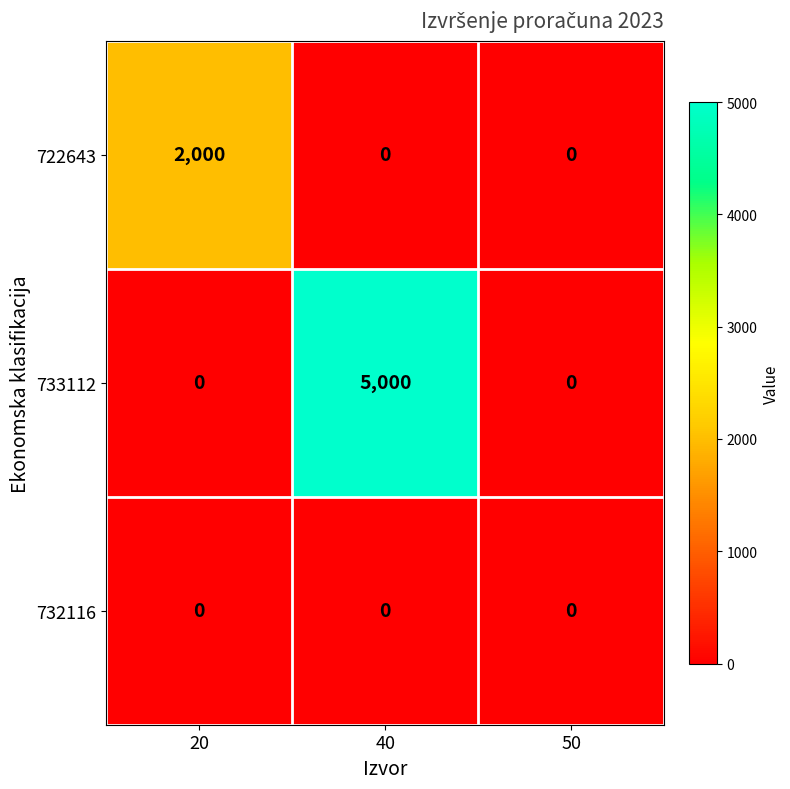

Reading left to right, what are all the values shown in this chart?

722643: 2000	0	0
733112: 0	5000	0
732116: 0	0	0